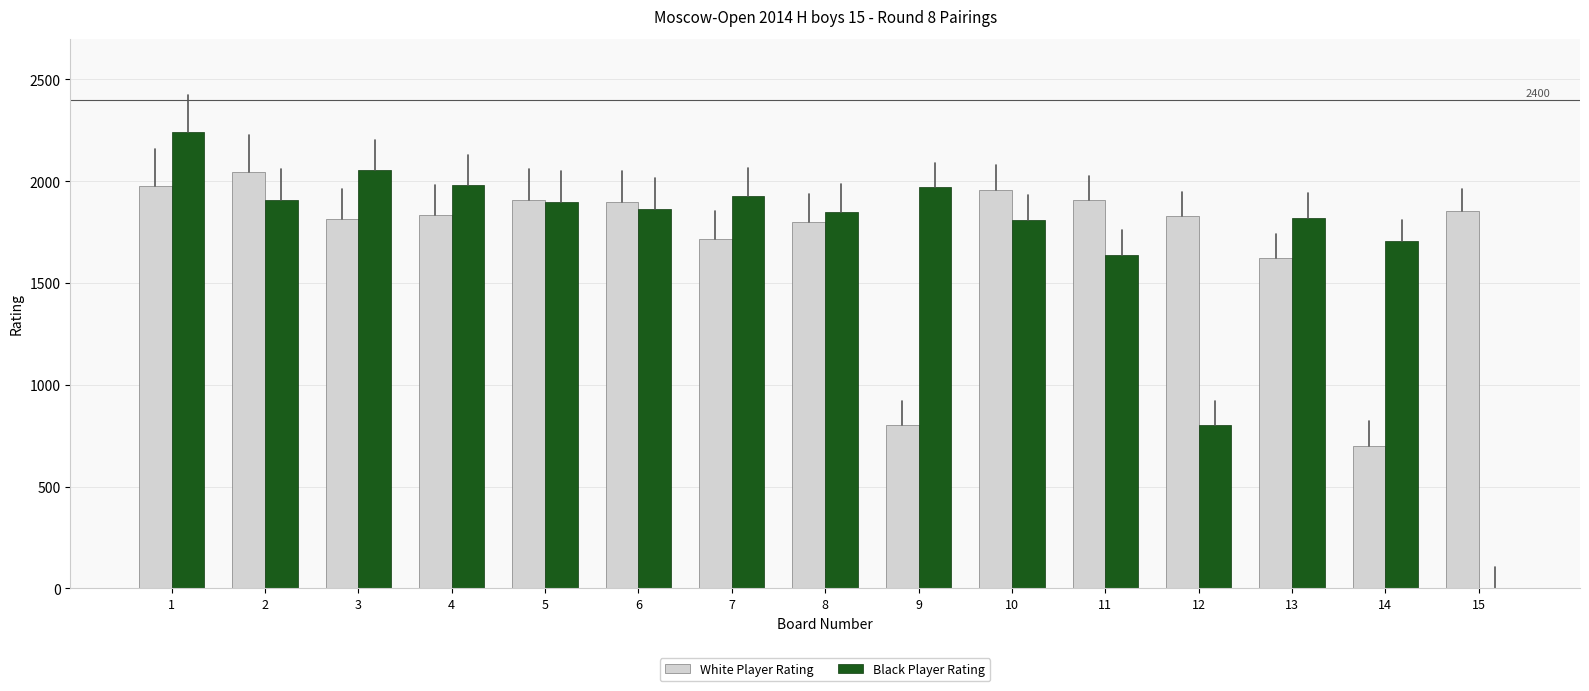

How many groups of bars are there?

15